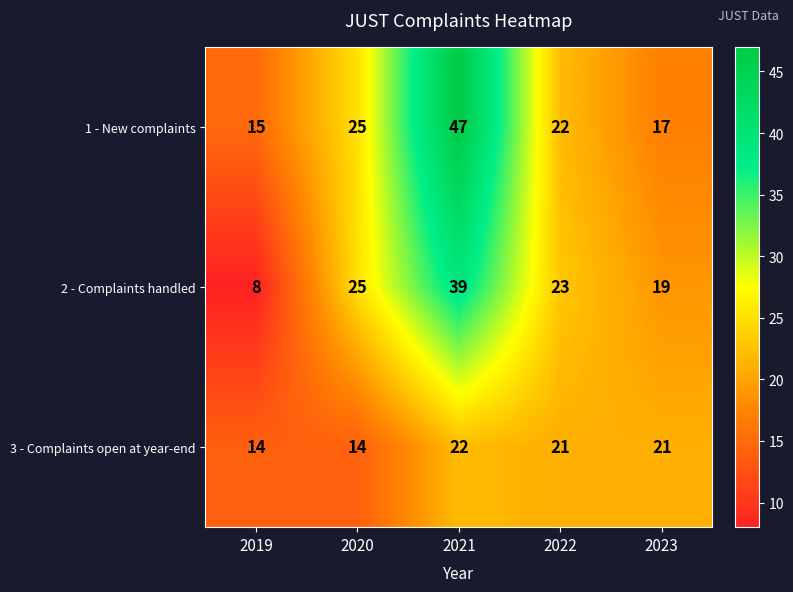

Which series changed the most between 2020 and 2023?

1 - New complaints